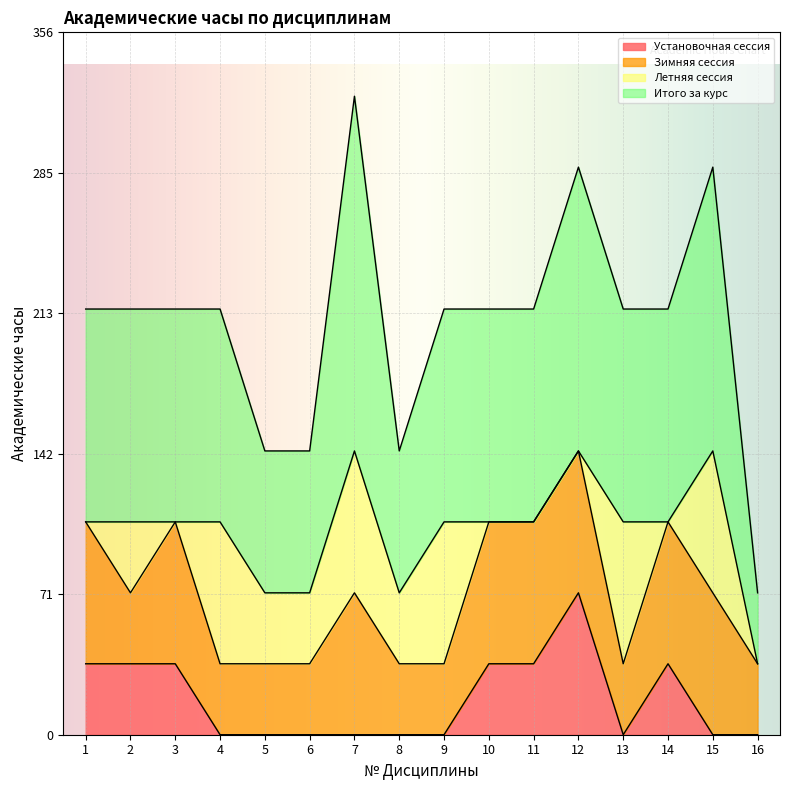

What is the spread (max minus min) of values at 6?

144